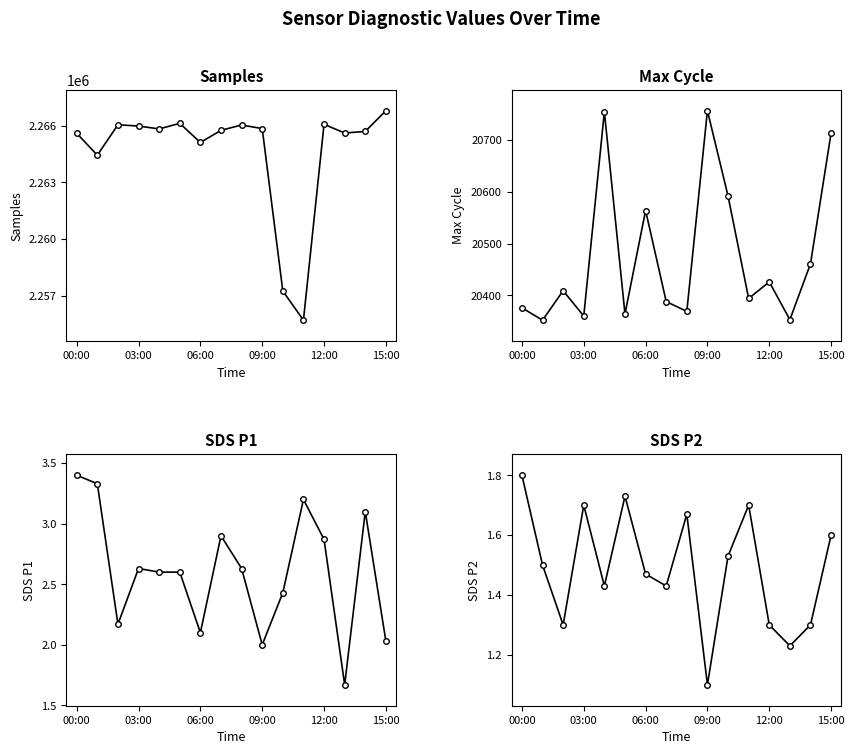

What is the total value across all series at 15:00?

2287521.6